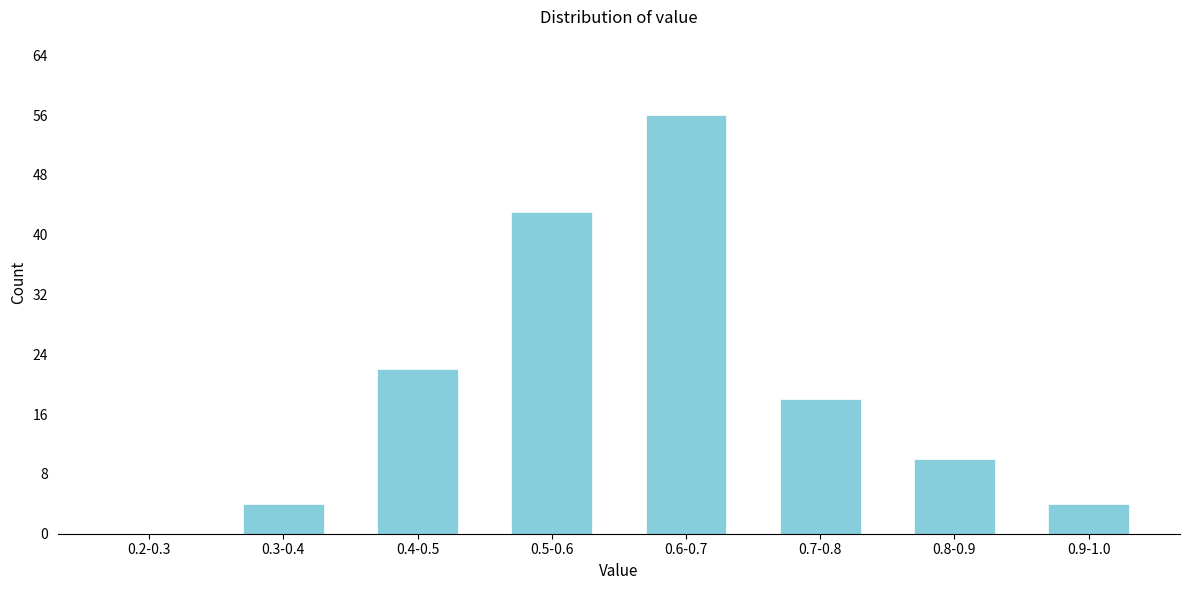

Reading left to right, list all the values displayed in this chart.

0.2-0.3=0	0.3-0.4=4	0.4-0.5=22	0.5-0.6=43	0.6-0.7=56	0.7-0.8=18	0.8-0.9=10	0.9-1.0=4